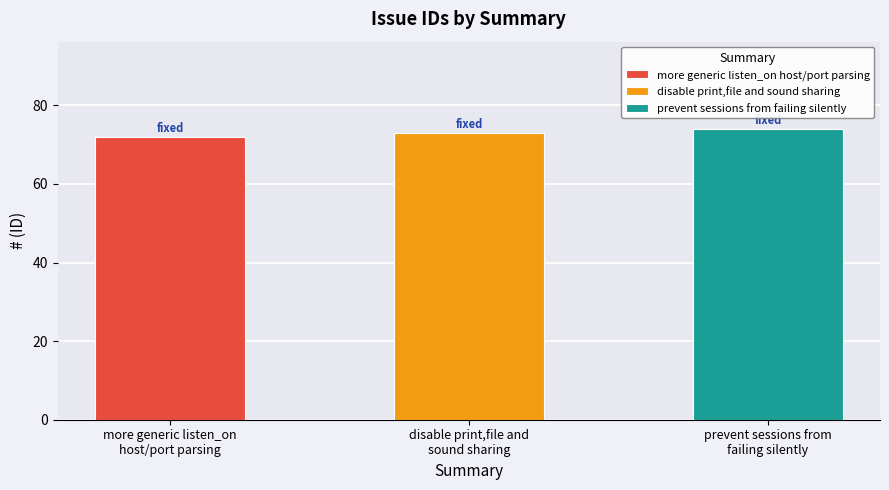

True or false: the data shows 42 at more generic listen_on host/port parsing.

False